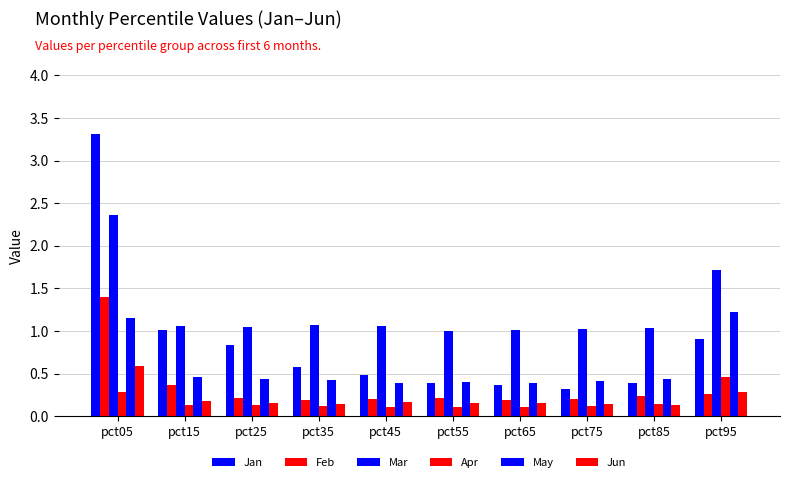

Reading left to right, list all the values displayed in this chart.

Jan: 3.3	1.0	0.8	0.6	0.5	0.4	0.4	0.3	0.4	0.9
Feb: 1.4	0.4	0.2	0.2	0.2	0.2	0.2	0.2	0.2	0.3
Mar: 2.4	1.1	1.0	1.1	1.1	1.0	1.0	1.0	1.0	1.7
Apr: 0.3	0.1	0.1	0.1	0.1	0.1	0.1	0.1	0.1	0.5
May: 1.2	0.5	0.4	0.4	0.4	0.4	0.4	0.4	0.4	1.2
Jun: 0.6	0.2	0.2	0.1	0.2	0.2	0.2	0.1	0.1	0.3